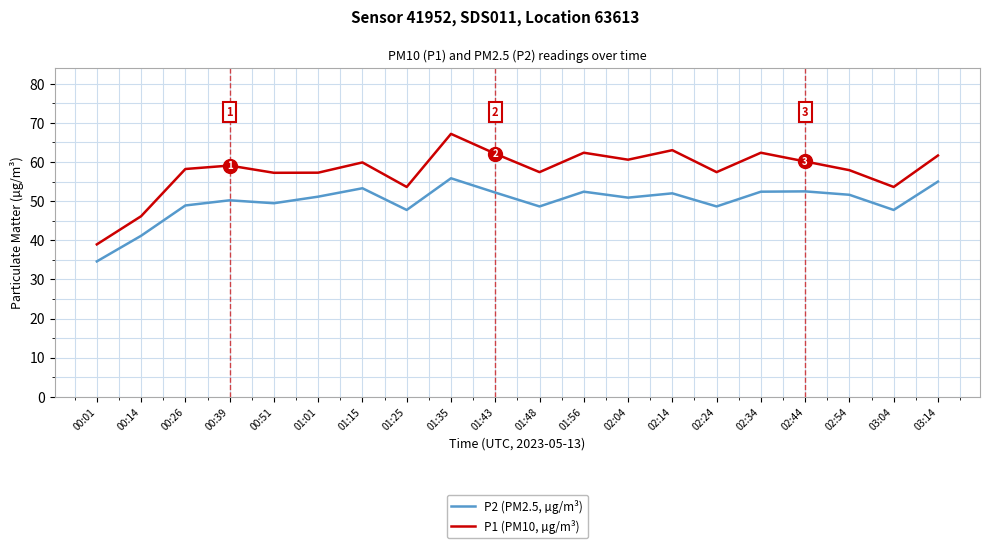

Does the chart have visible grid lines?

Yes